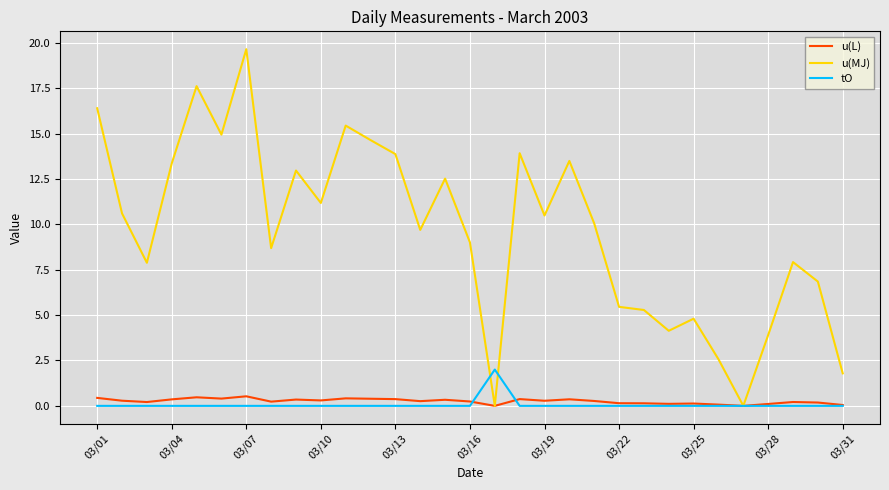

Which series has the widest spread of values?

u(MJ)